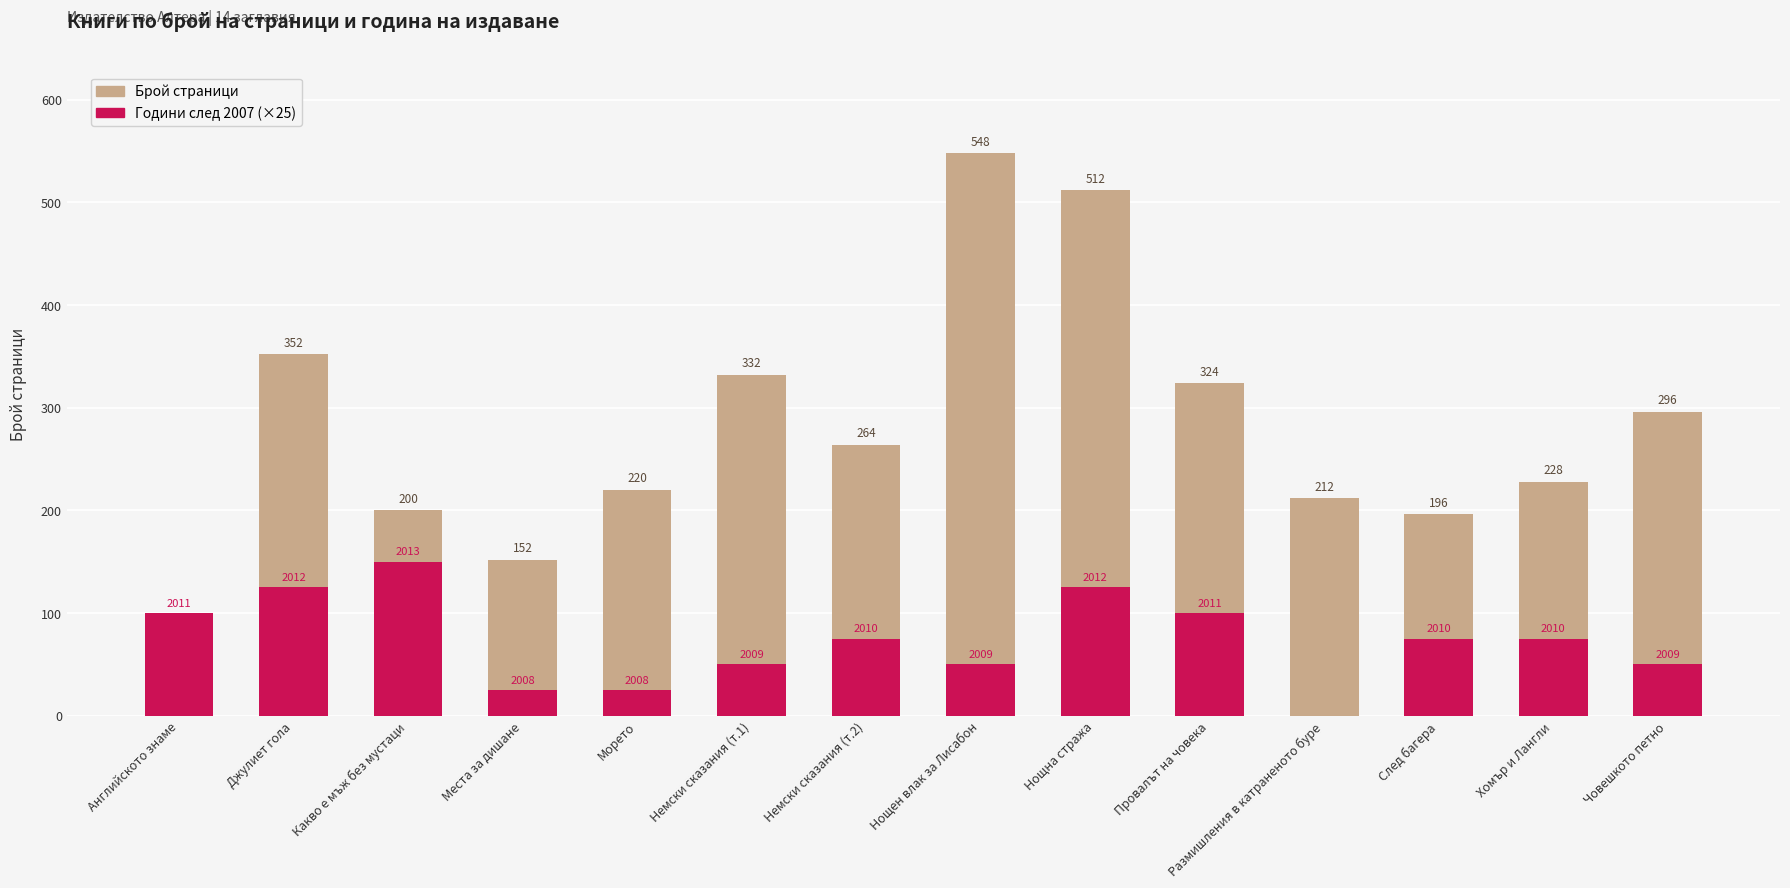

How many distinct data groups are displayed?

2